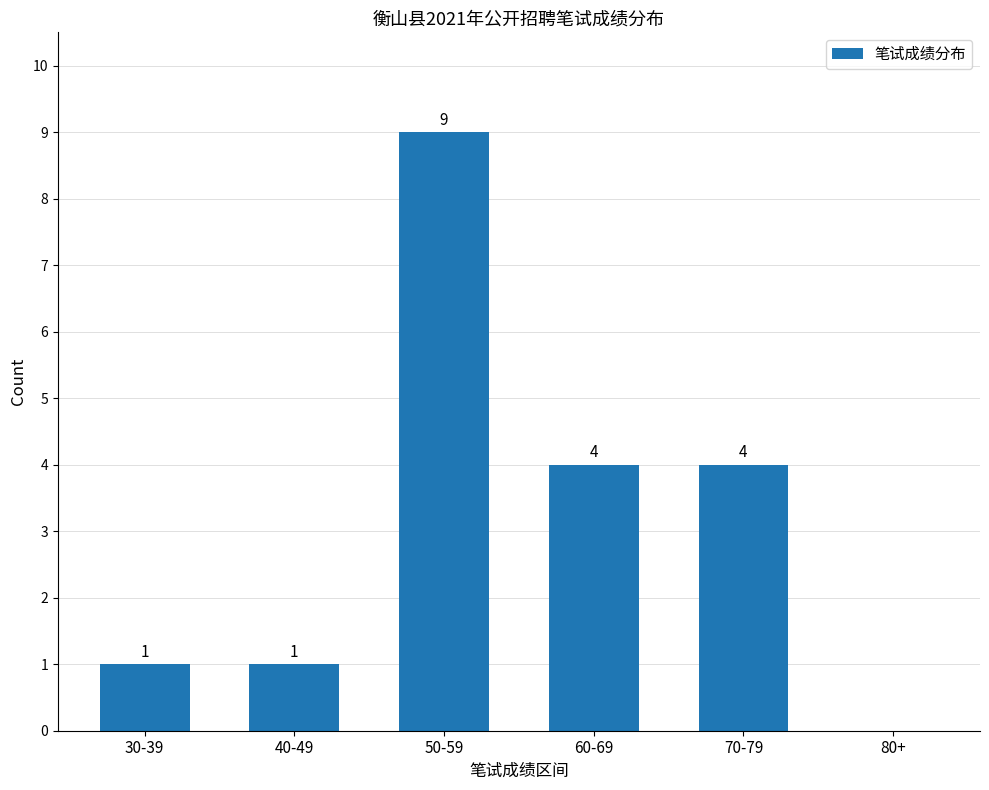

Is it true that the value at 50-59 is 2?

False